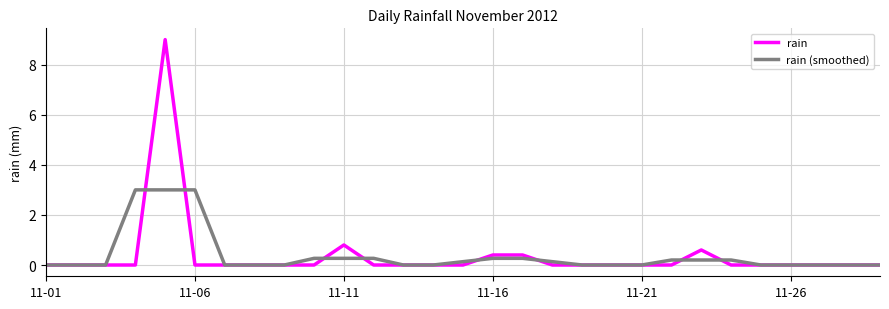

Which series has the largest range (max minus min)?

rain